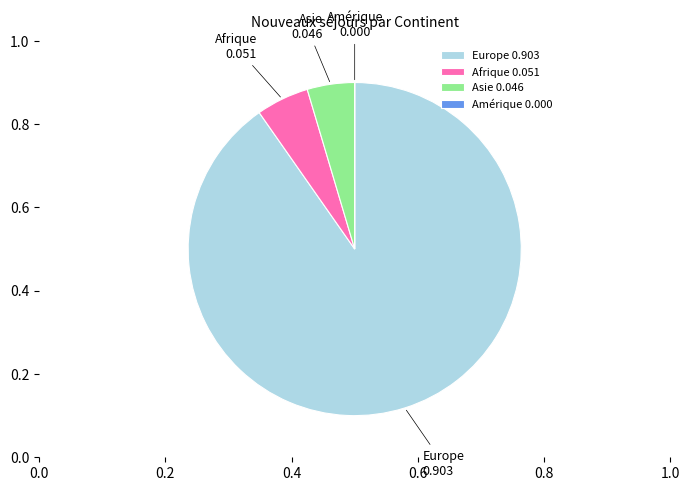

Is the sum of Europe 0.903 and Asie 0.046 greater than half?

Yes